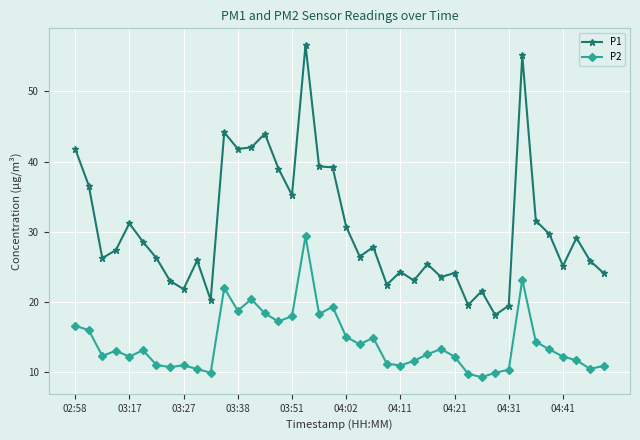

True or false: P2 and P1 cross at least once.

False